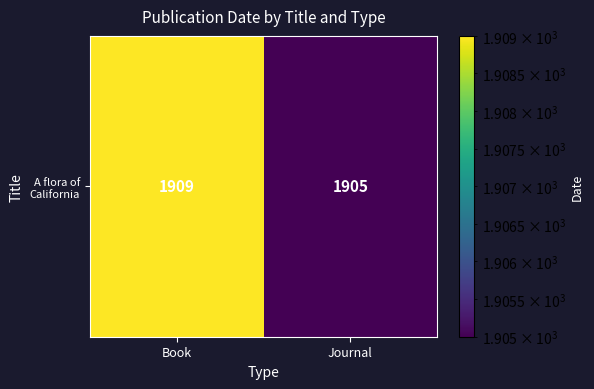

Is it true that the value at Book is 1909?

True